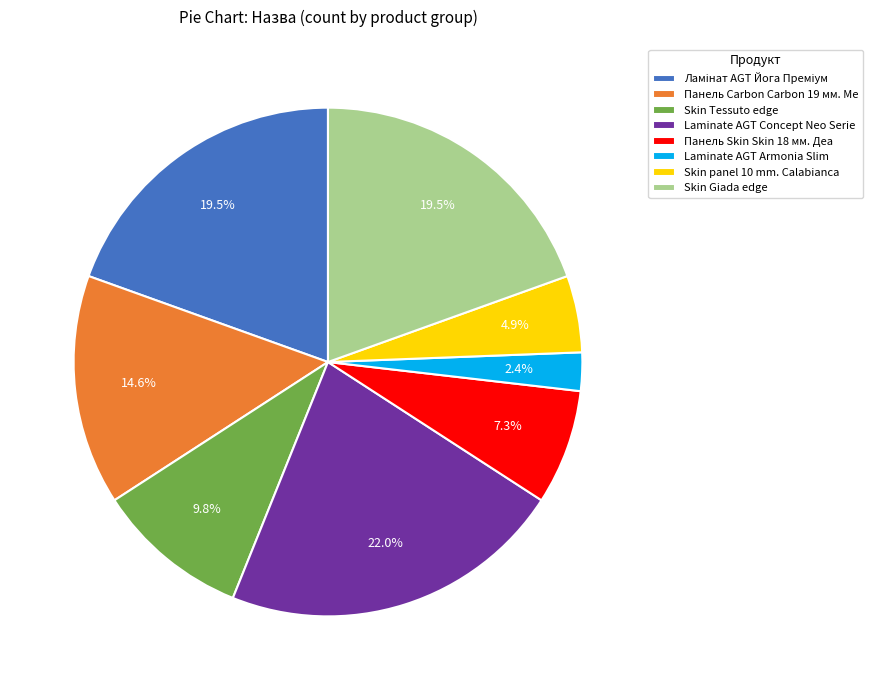

How many slices are in this pie chart?

8